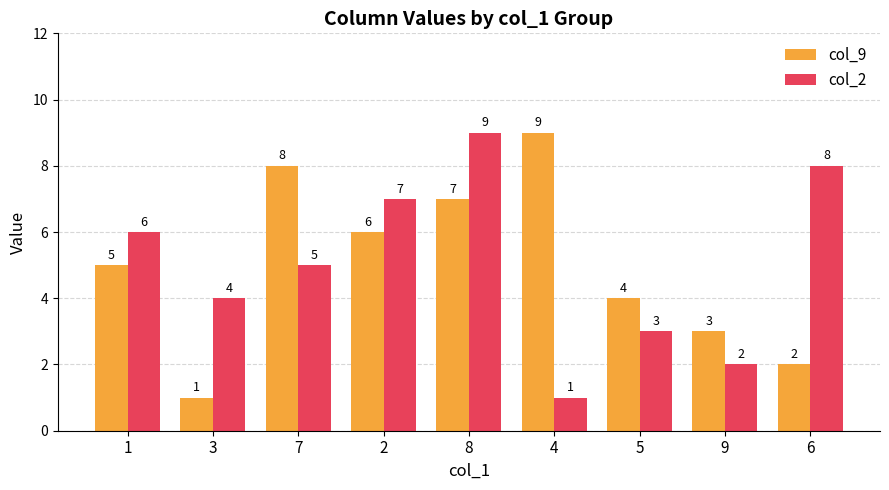

Between 1 and 8, which series saw the biggest shift?

col_2